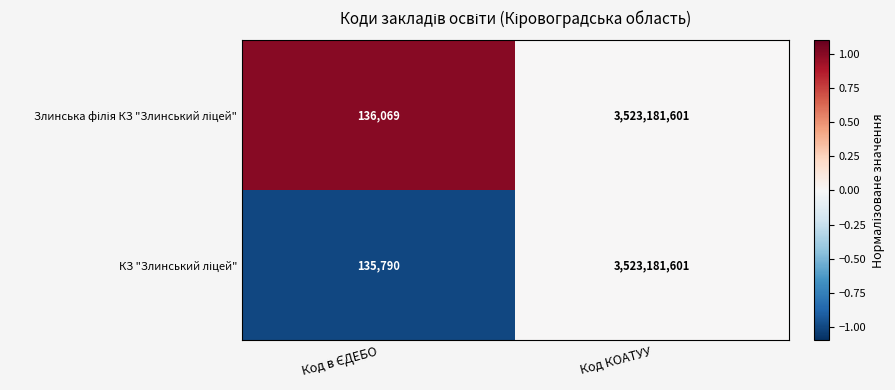

At which category is the sum across all series the highest?

Код КОАТУУ